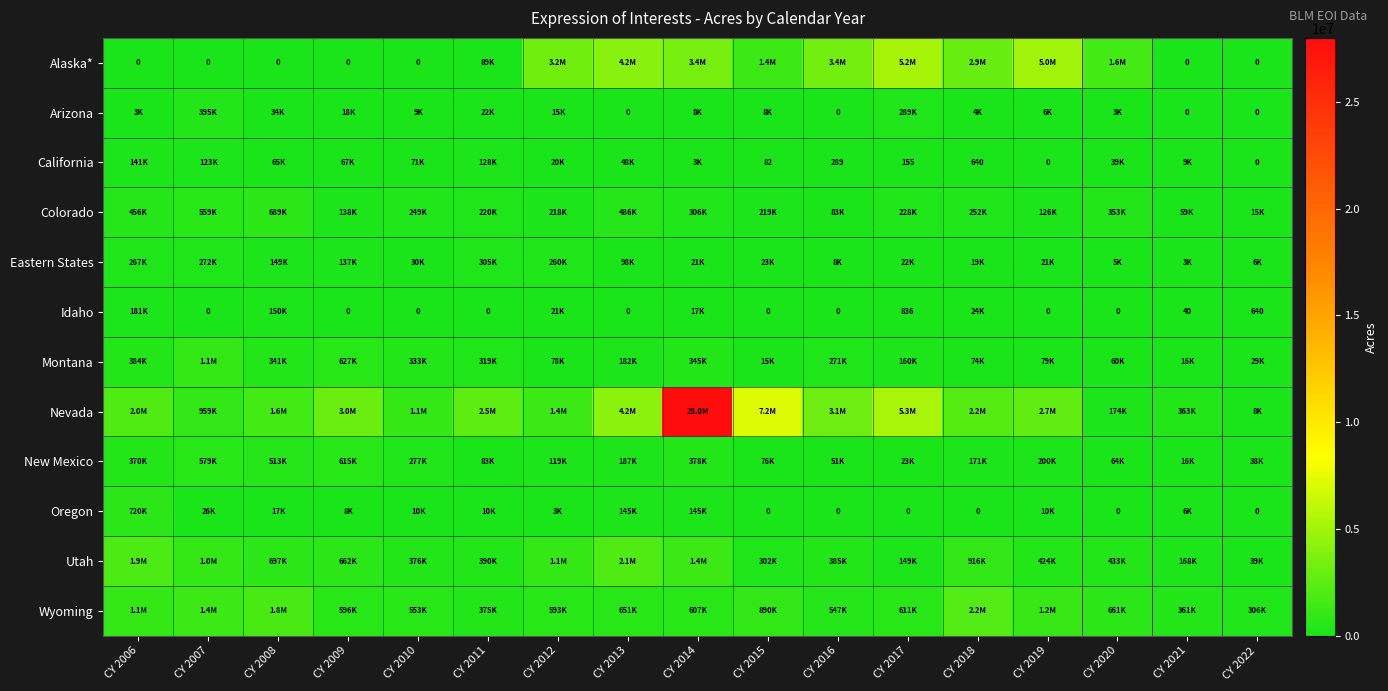

Which series has the largest range (max minus min)?

Nevada